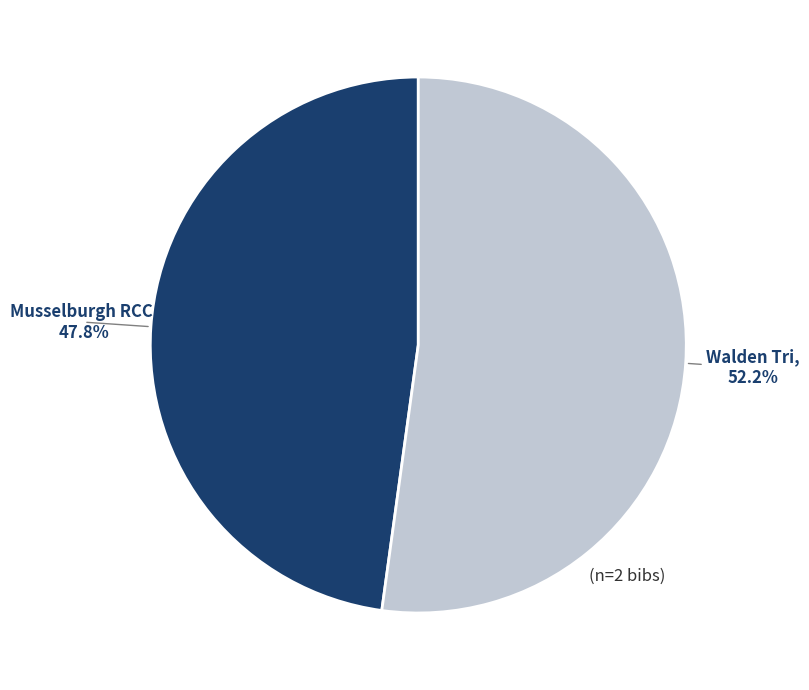

Is there any slice that represents more than half of the pie?

Yes